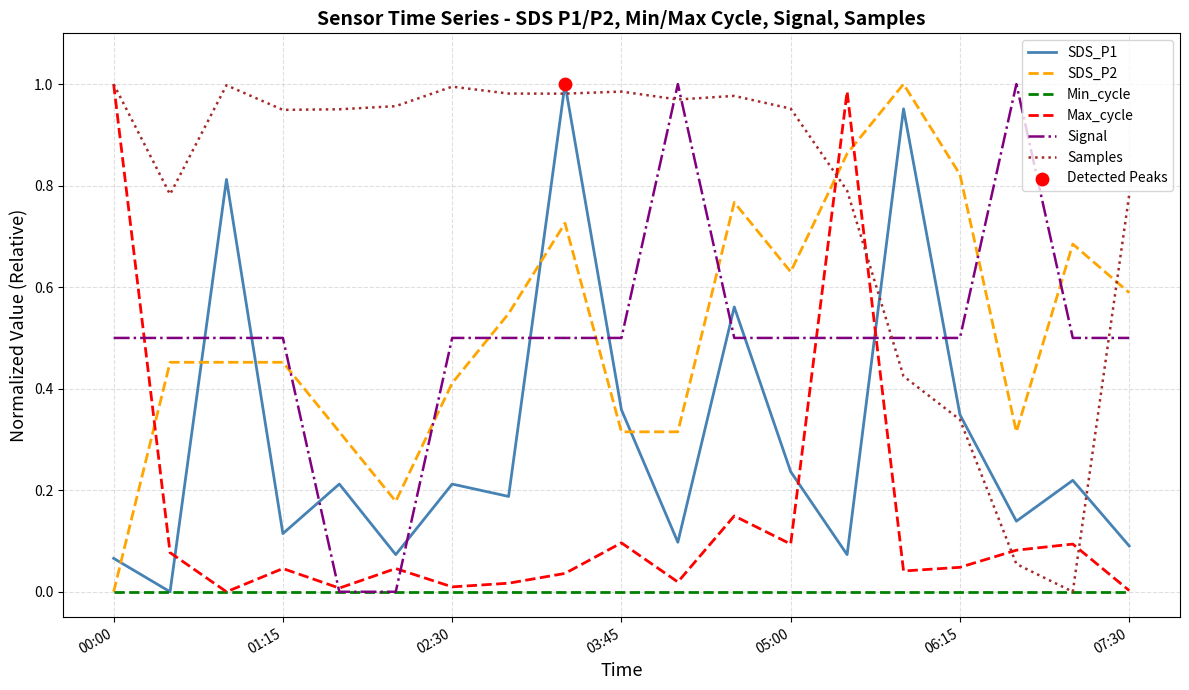

Which series has the largest total across all categories?

Samples